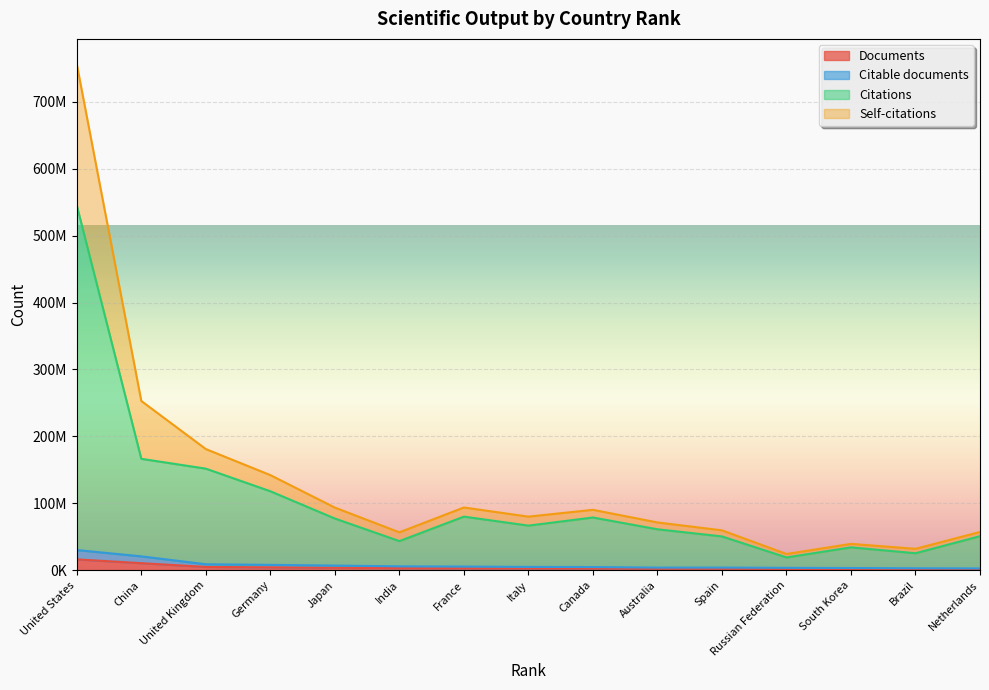

How many values in the Self-citations series exceed 79969854?

7